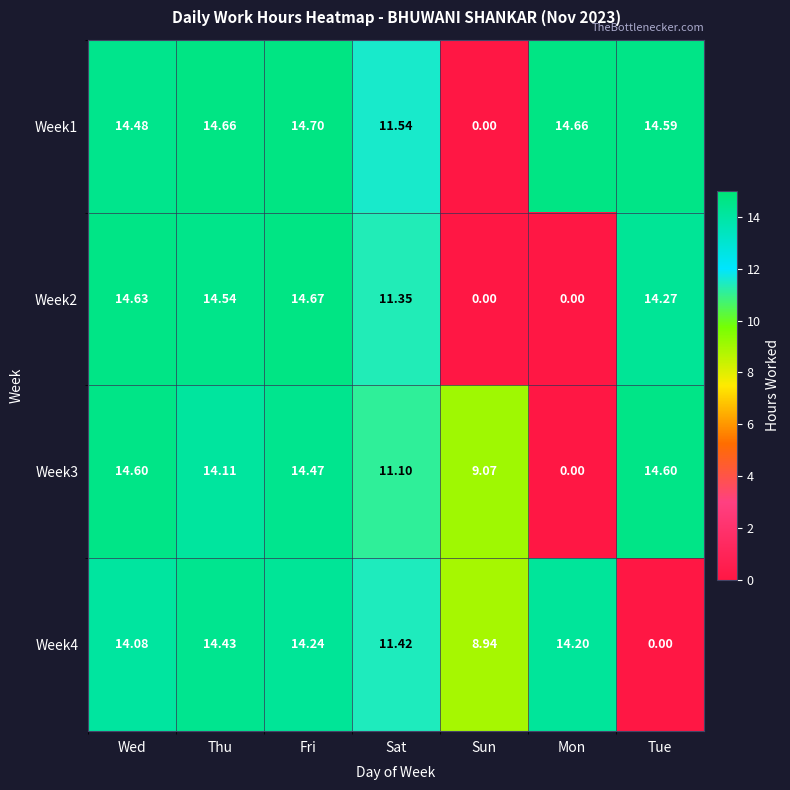

At which label does Week2 reach its peak?

Fri